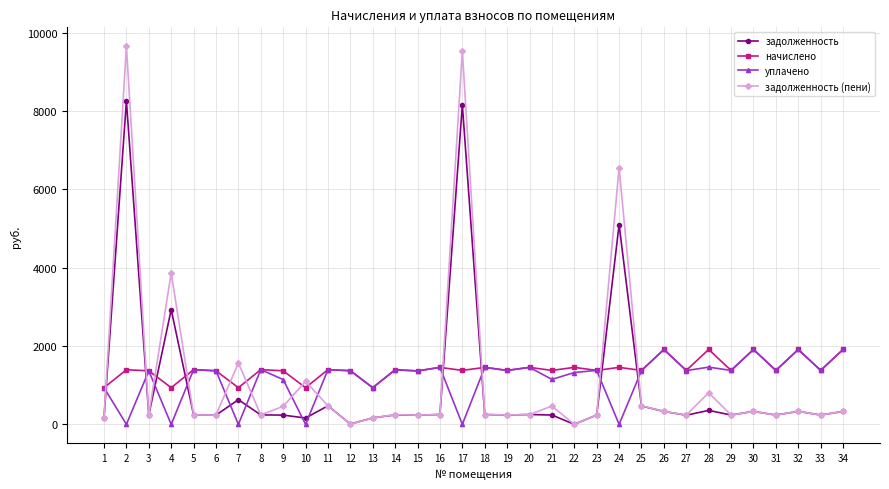

Which series has the largest range (max minus min)?

задолженность (пени)